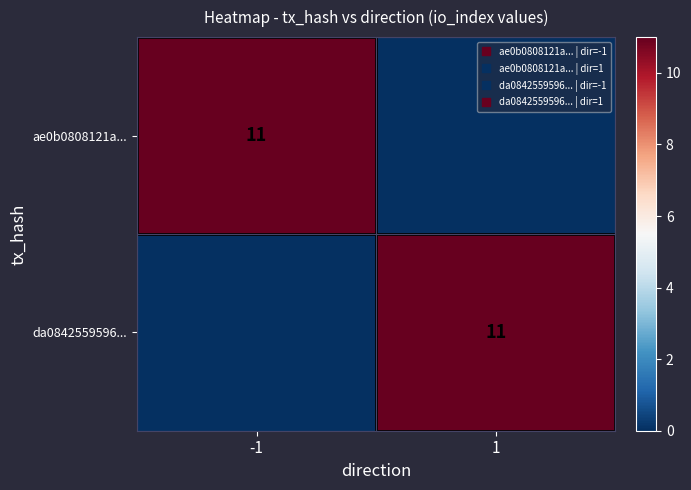

What is the difference between the ae0b0808121a... values at 1 and -1?

11